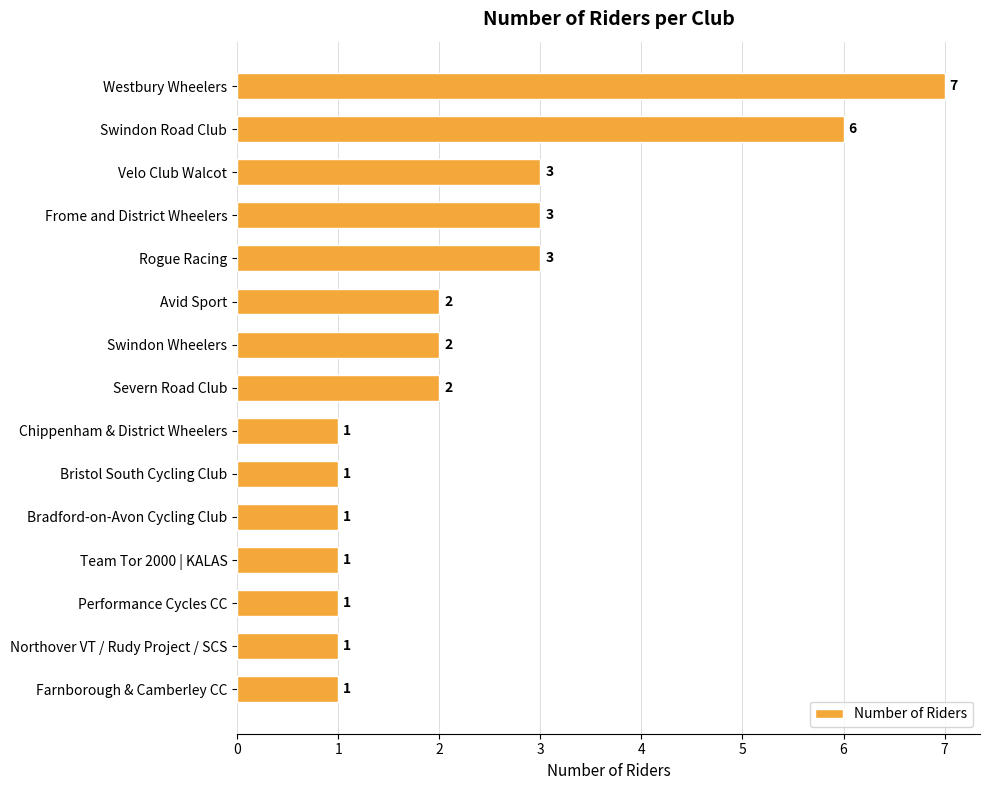

Count the values in the range 1 to 3.

13